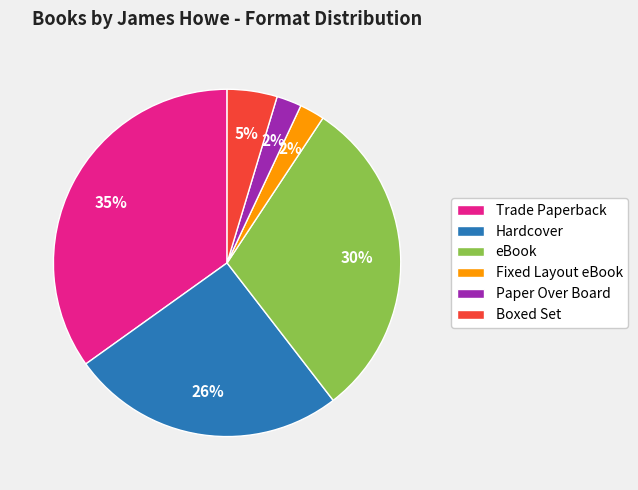

True or false: Paper Over Board accounts for 15% of the total.

False